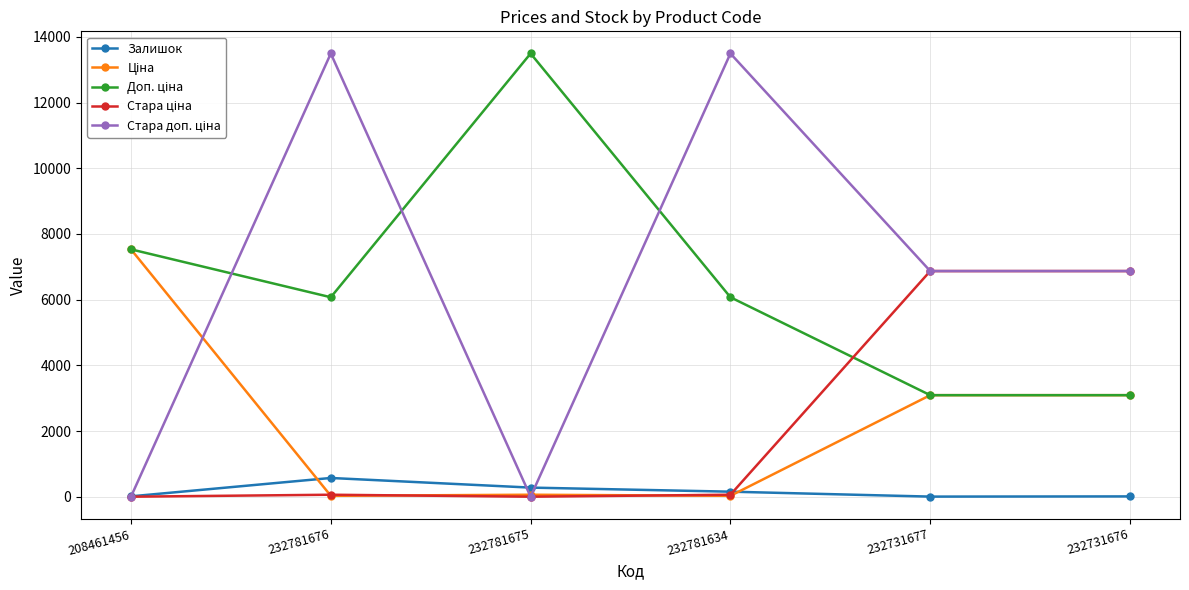

At how many categories does at least one series exceed 1650?

6